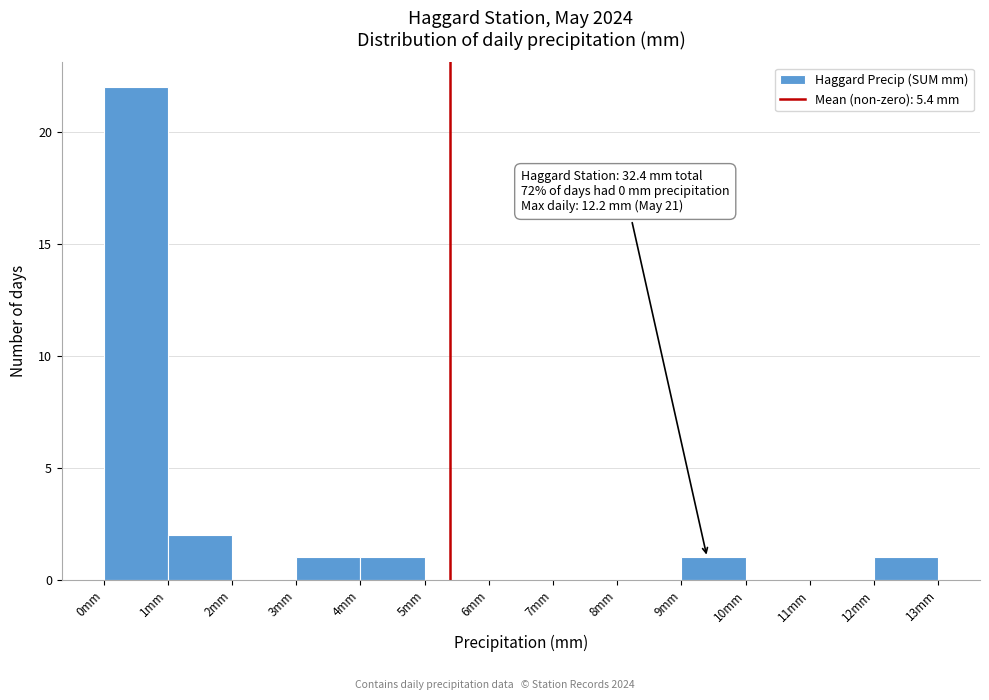

Over which range of the x-axis is the bar tallest?

0 to 1